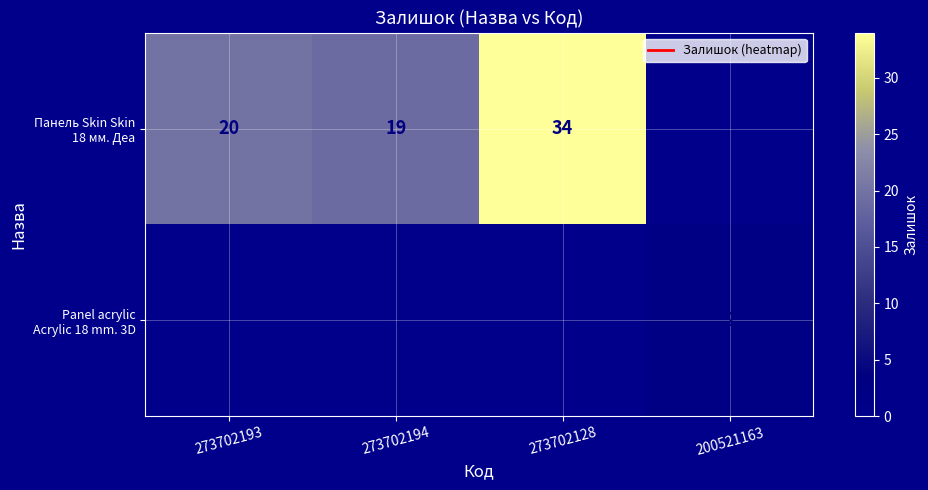

At which label does Панель Skin Skin 18 мм. Деа first exceed 20?

273702128